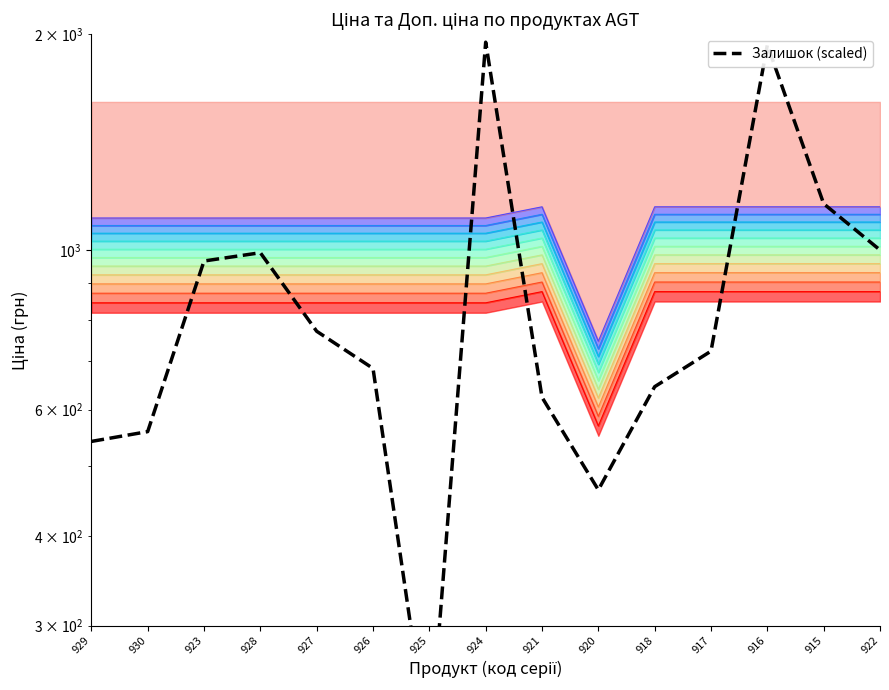

What is the ratio of the value at 917 to the value at 918?

1.1